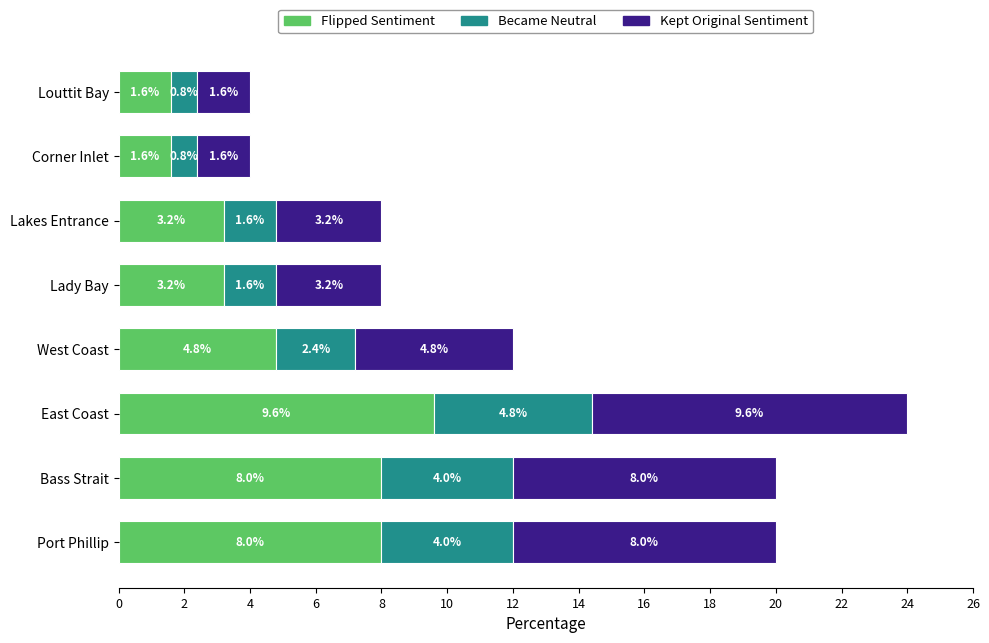

True or false: Flipped Sentiment has a value of 12.8 at Bass Strait.

False